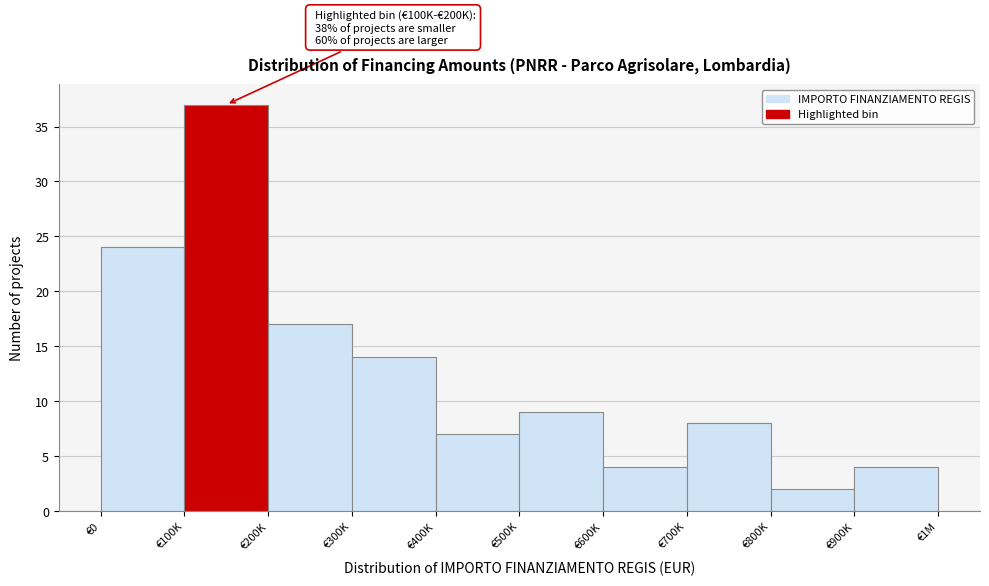

Reading right to left, extract all data points from this chart.

€900K=4	€800K=2	€700K=8	€600K=4	€500K=9	€400K=7	€300K=14	€200K=17	€100K=37	€0=24